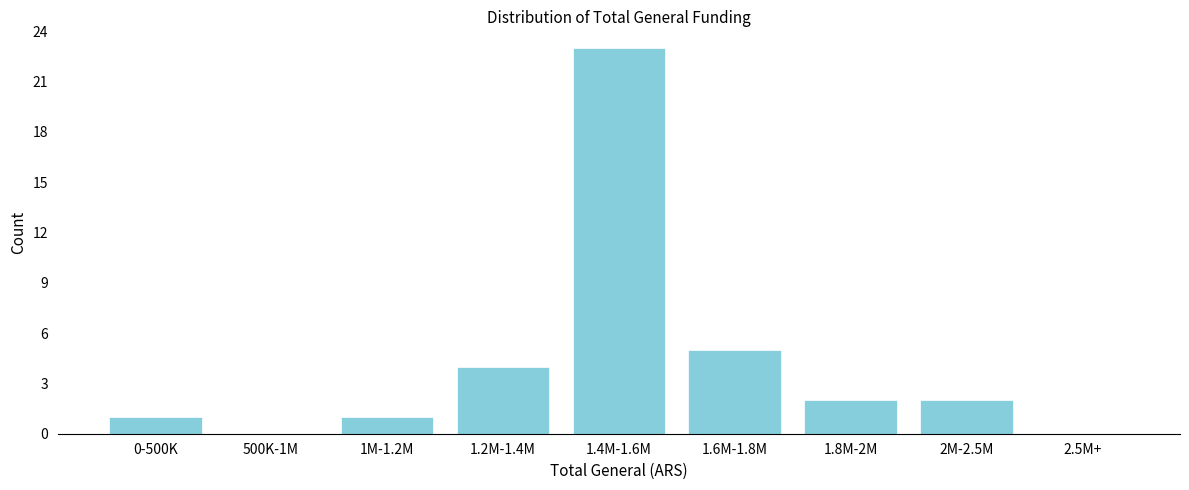

Reading right to left, transcribe all the data shown in this chart.

2.5M+=0	2M-2.5M=2	1.8M-2M=2	1.6M-1.8M=5	1.4M-1.6M=23	1.2M-1.4M=4	1M-1.2M=1	500K-1M=0	0-500K=1